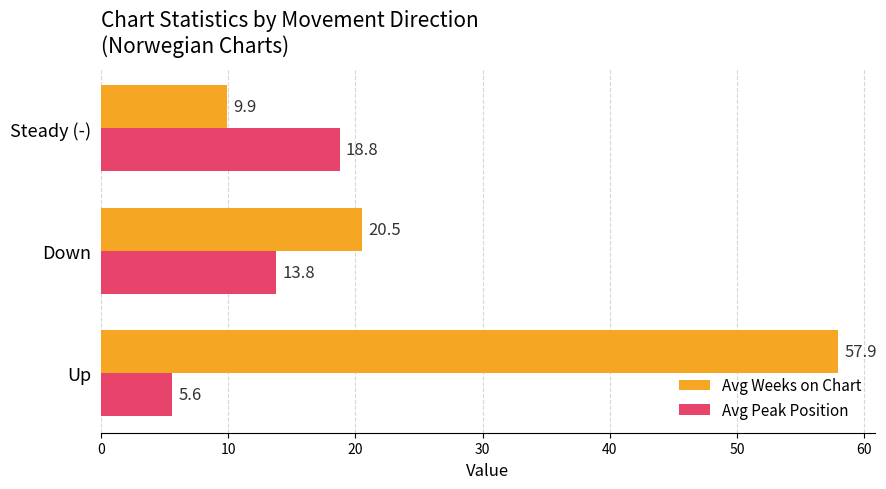

What is the sum of the Avg Weeks on Chart values at Down and Up?

78.4